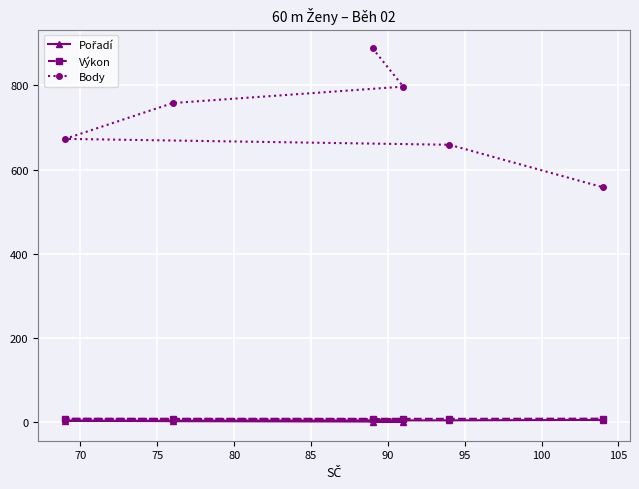

What is the value of the Body point at the 2nd from the left?

758.0